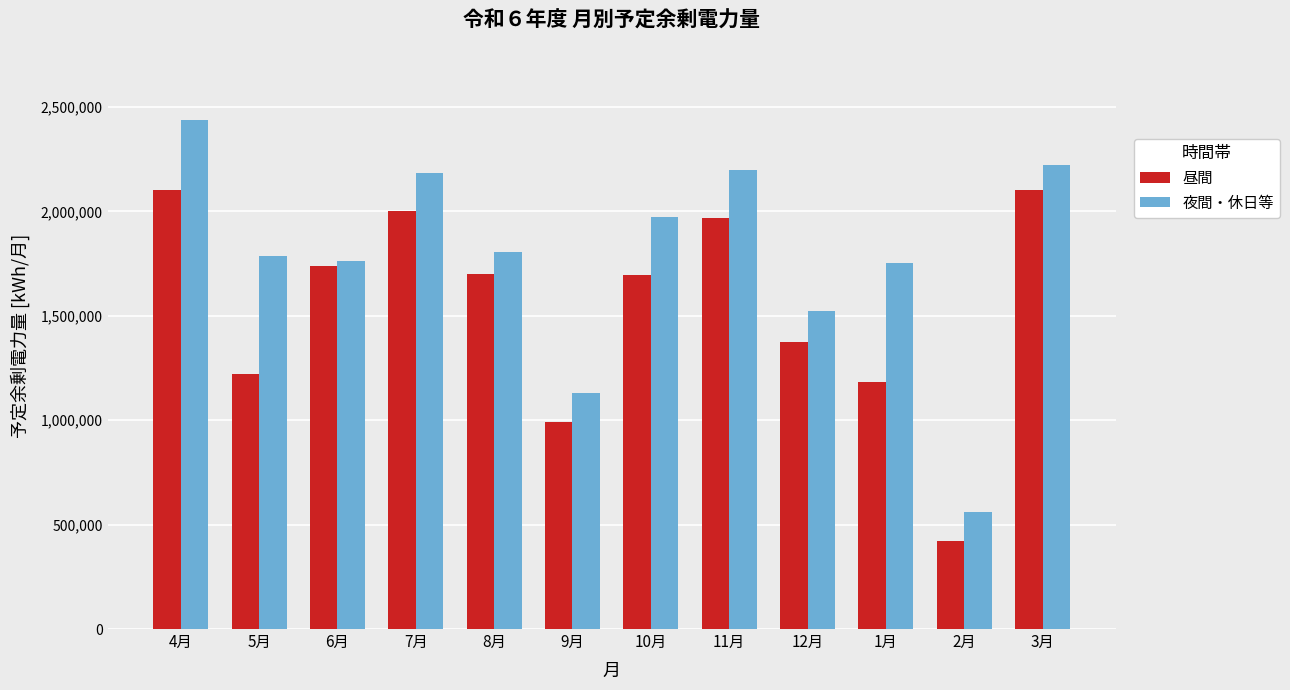

Which series has the largest total across all categories?

夜間・休日等